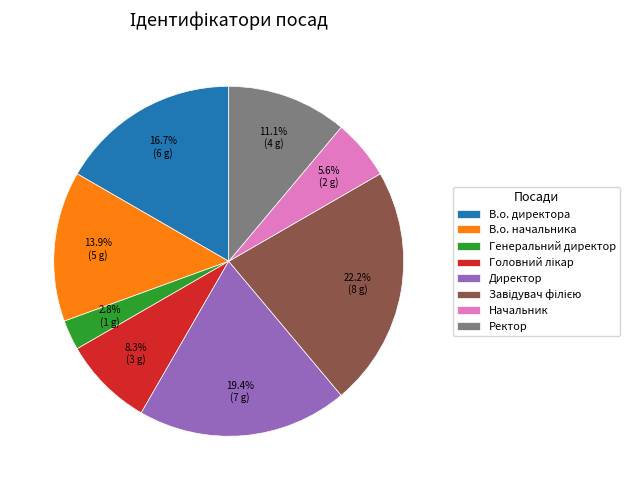

What is the ratio of the value at Директор to the value at В.о. начальника?

1.4